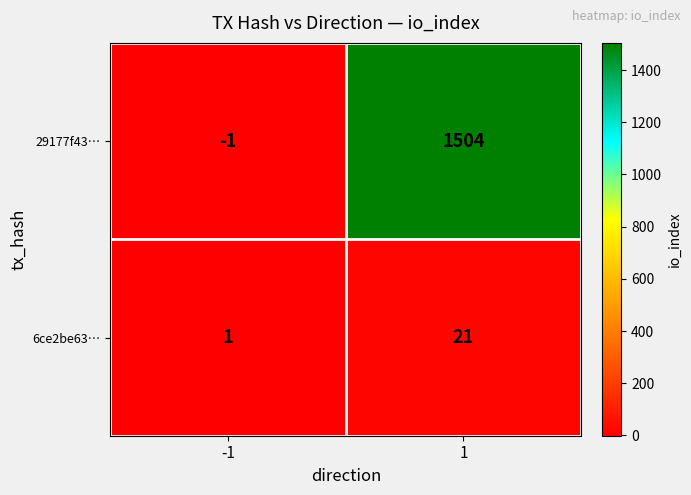

Which series changed the most between -1 and 1?

29177f43…